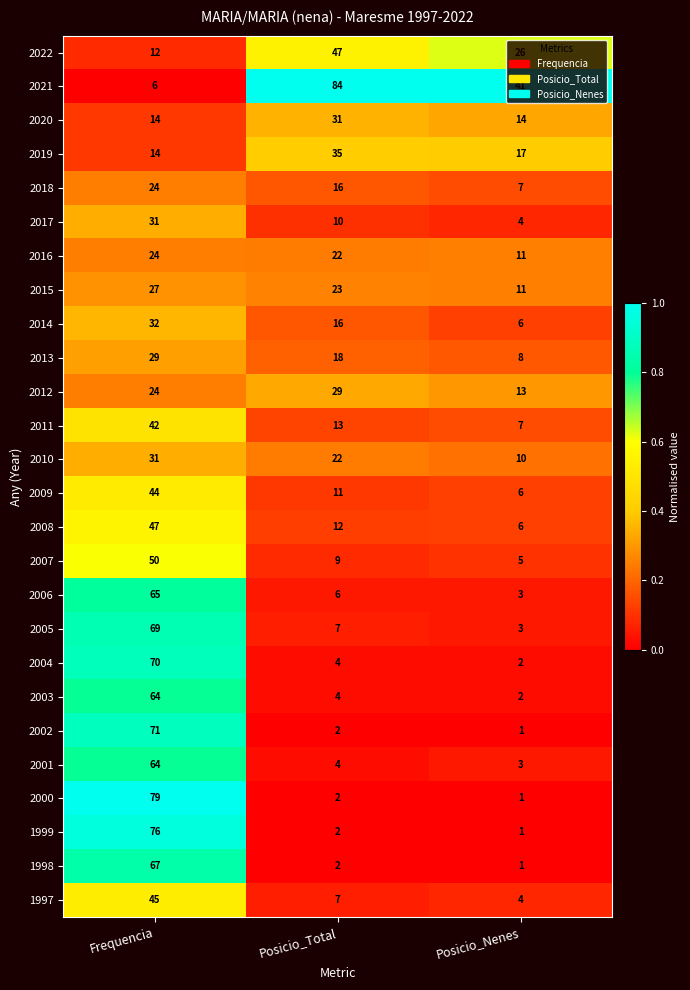

What is the maximum value shown in the chart?

84